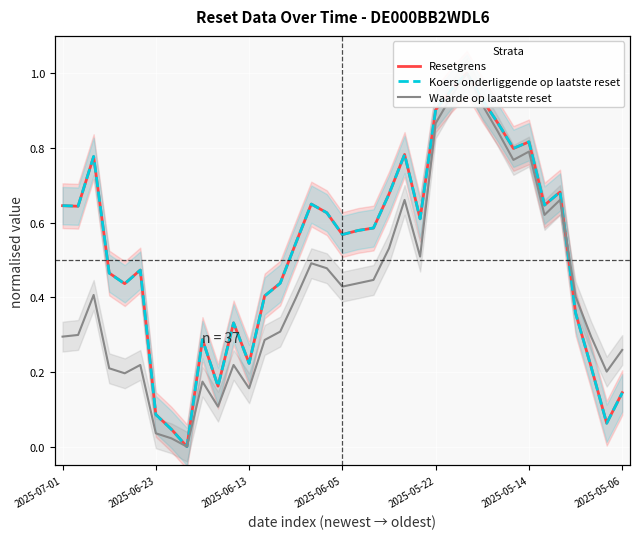

True or false: Resetgrens has a value of 1.0 at 23.

False